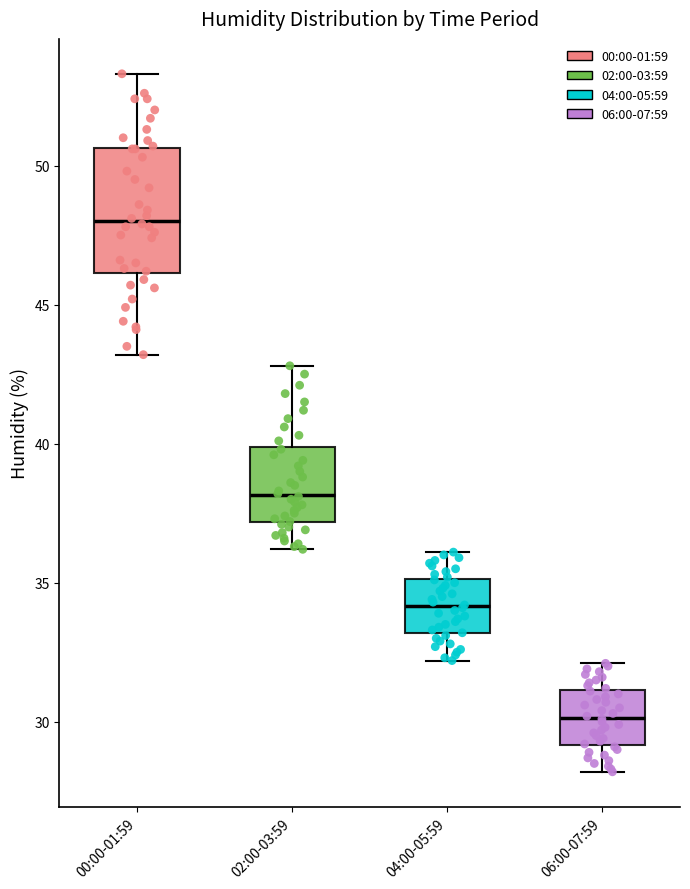

Which box has the lowest median line?

06:00-07:59